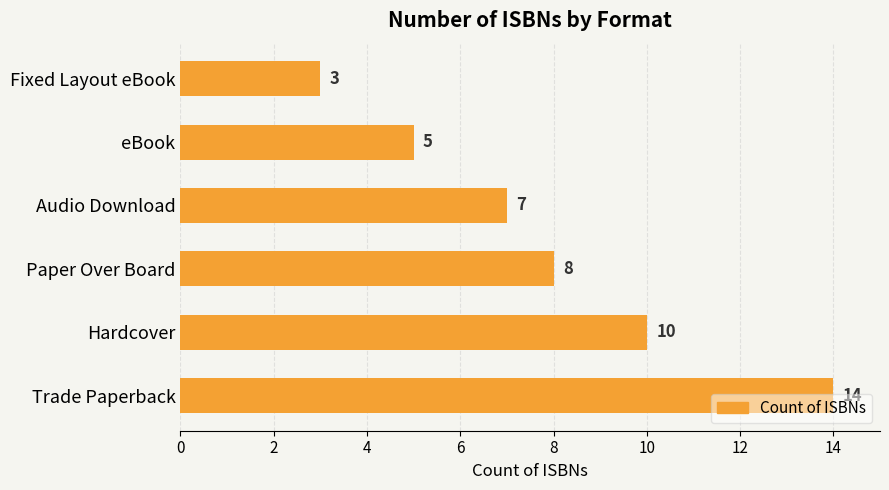

What is the sum of all values?

47